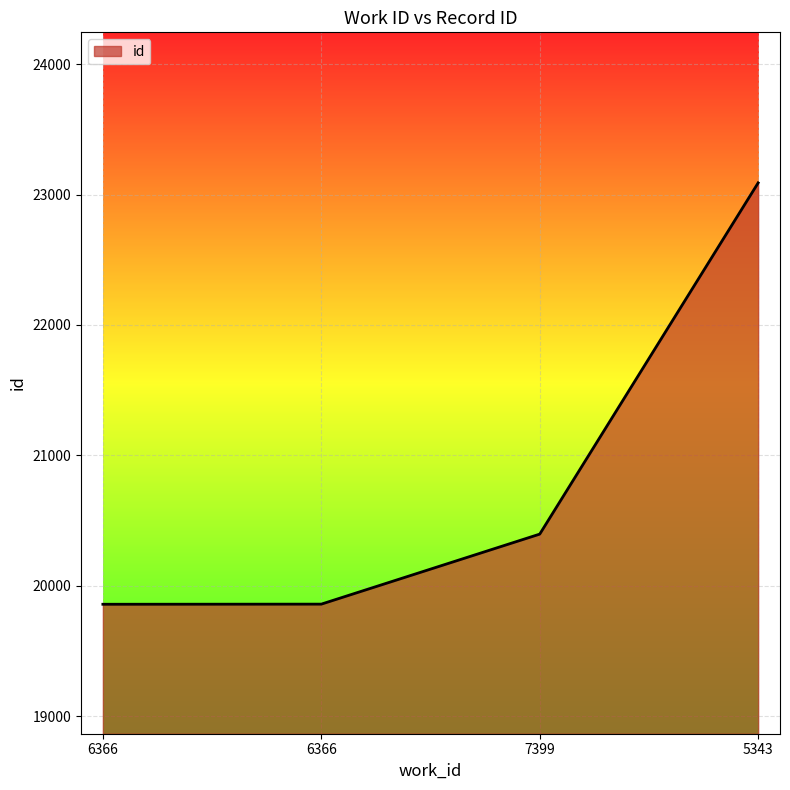

What is the minimum value shown in the chart?

19858